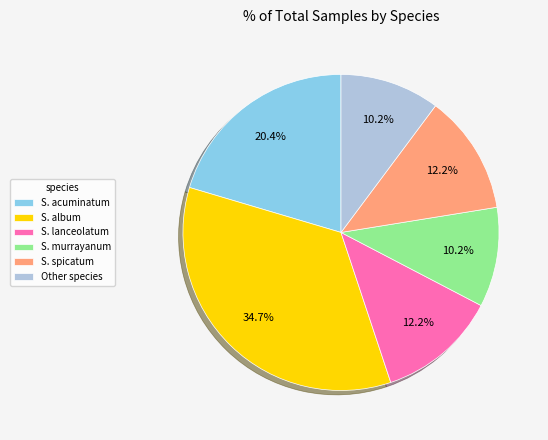

Approximately how many times larger is the value at S. spicatum compared to S. album?

0.4